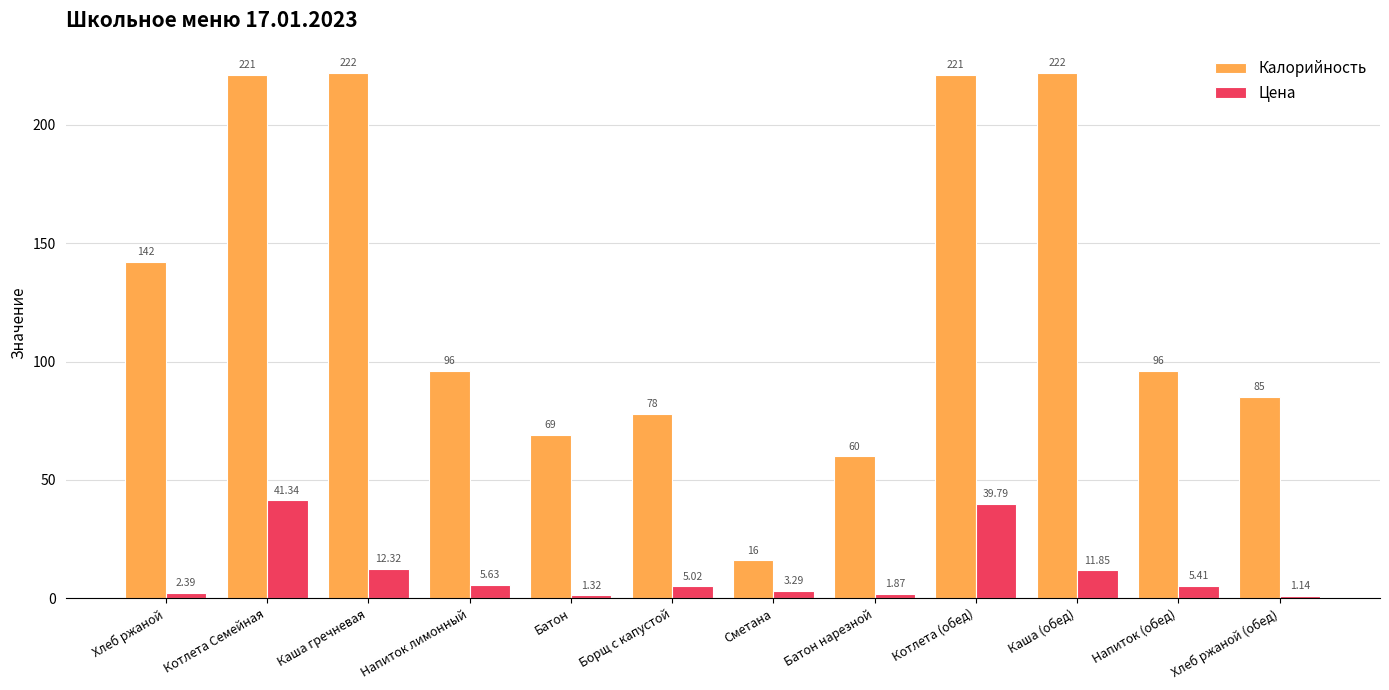

List the series in order of their peak value, highest first.

Калорийность, Цена